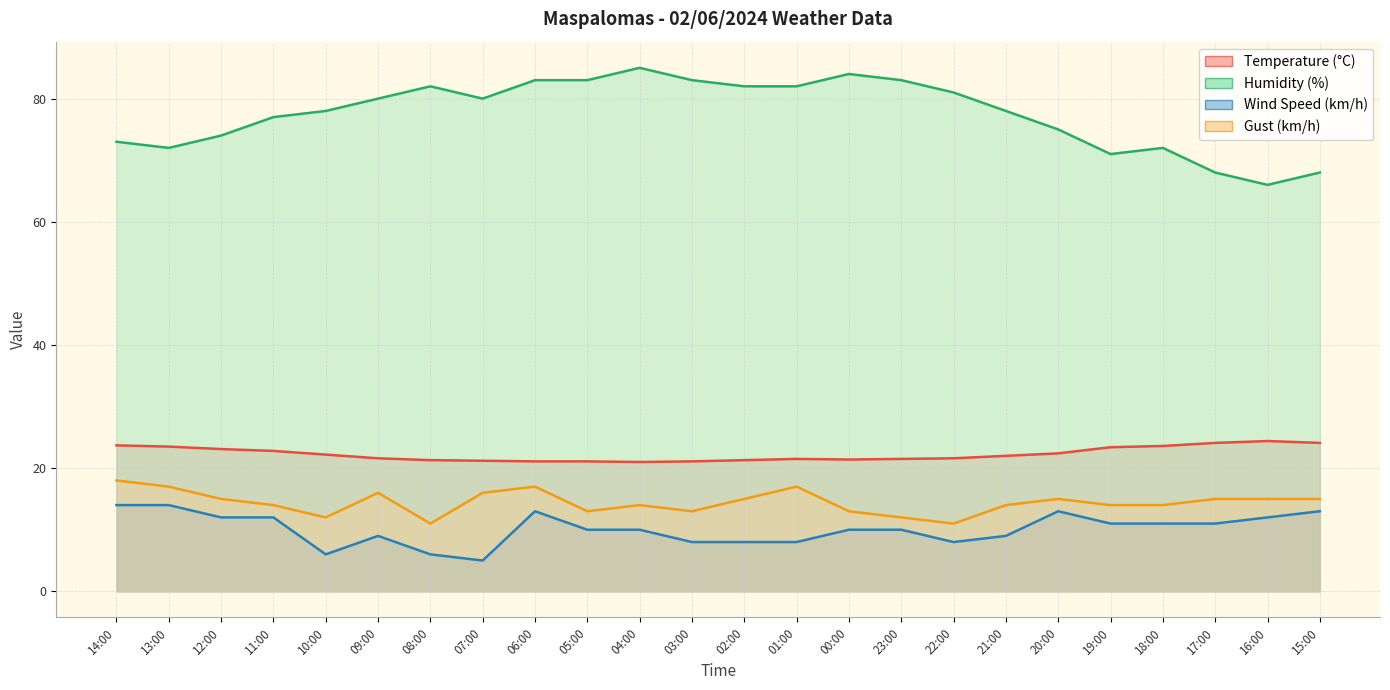

What is the difference between the maximum and minimum values in the Gust (km/h) series?

7.0